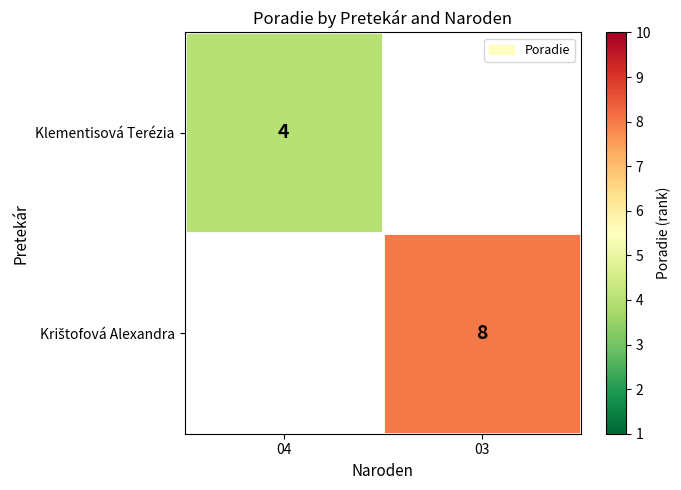

List the labels in order of Klementisová Terézia value, smallest first.

04, 03